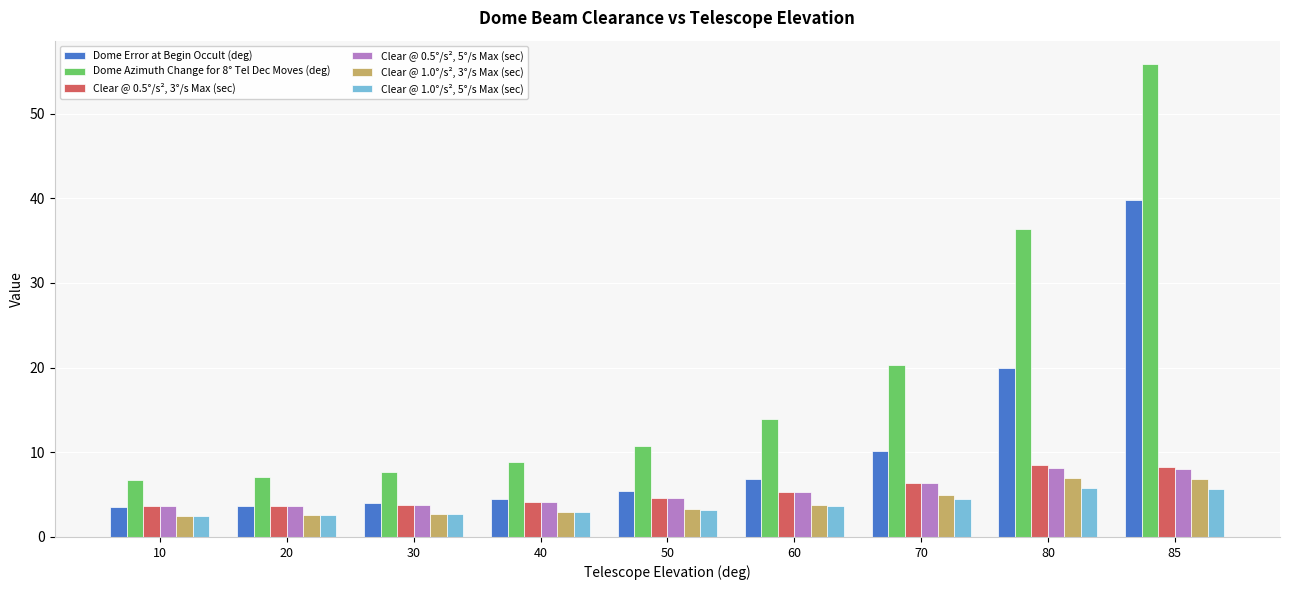

Which series changed the most between 50 and 60?

Dome Azimuth Change for 8° Tel Dec Moves (deg)